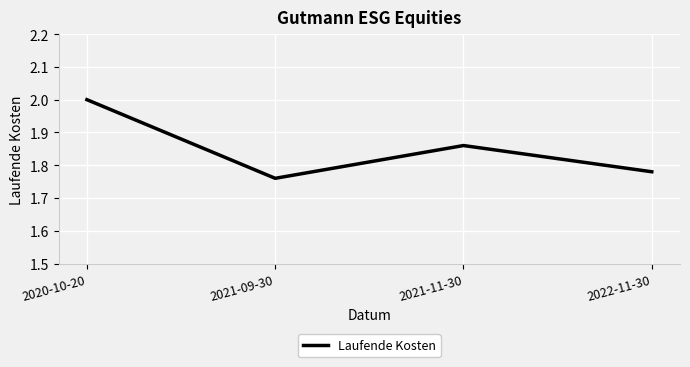

Does the chart display data point markers on the line(s)?

No